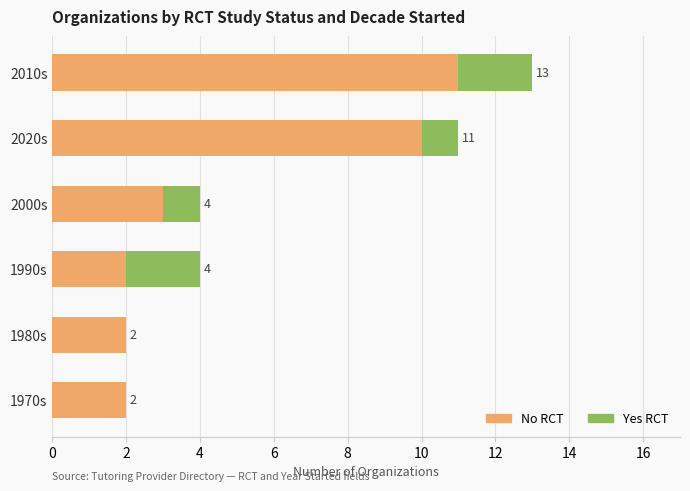

What is the sum of the No RCT values at 2020s and 2000s?

13